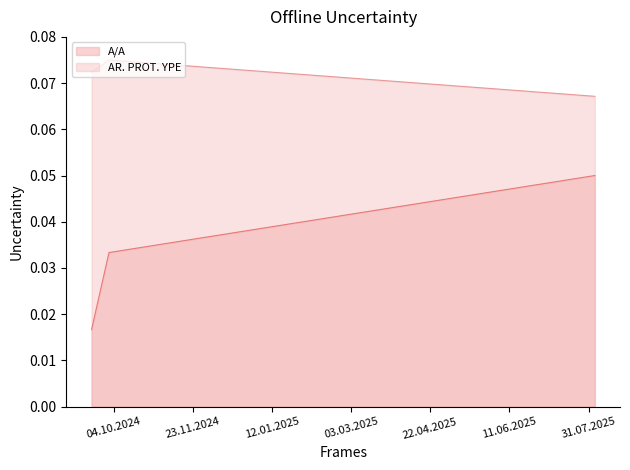

At how many categories does at least one series exceed 0?

3